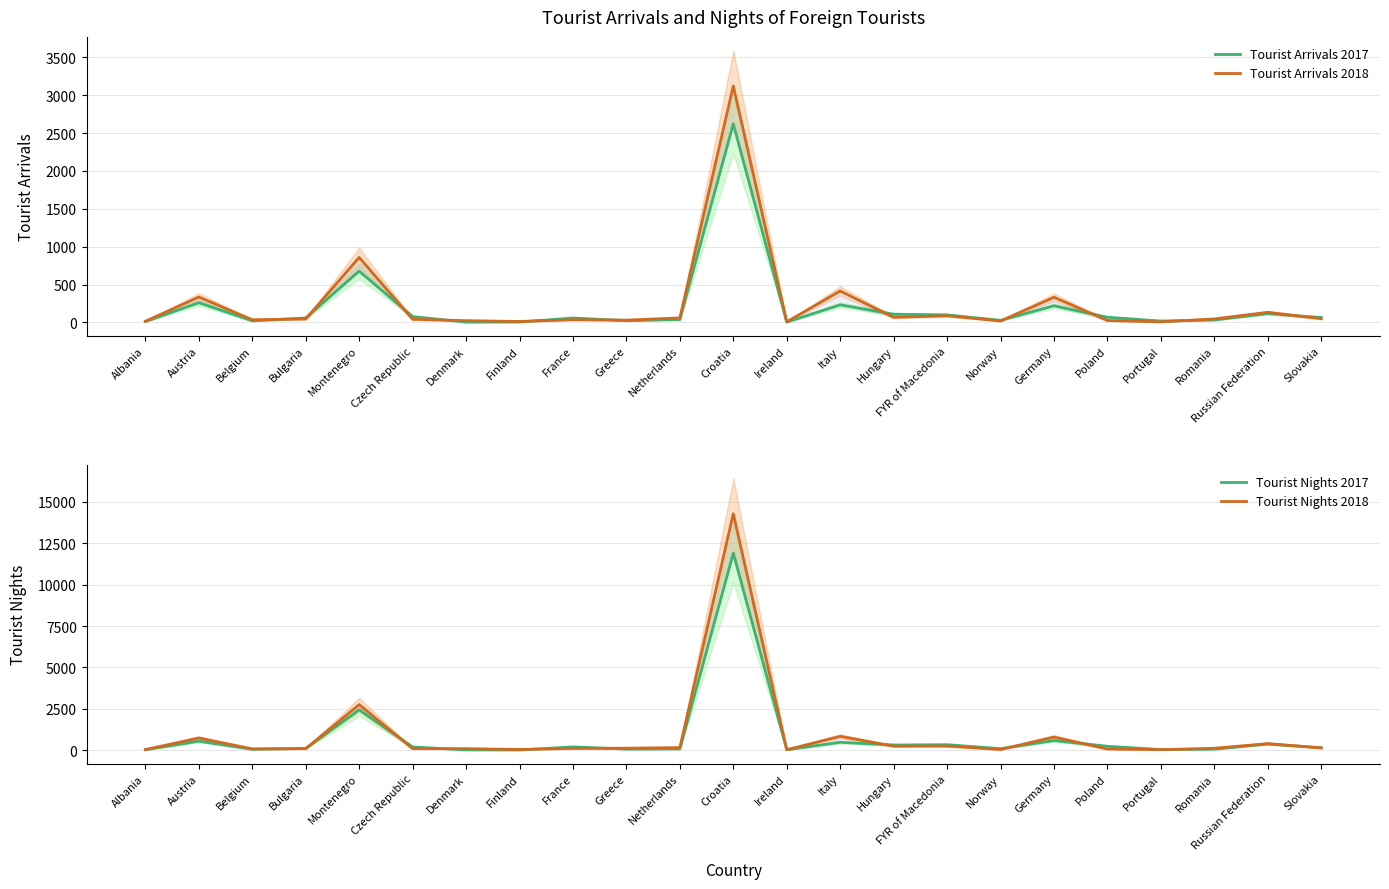

Where is the first local minimum for Tourist Nights 2017?

Belgium